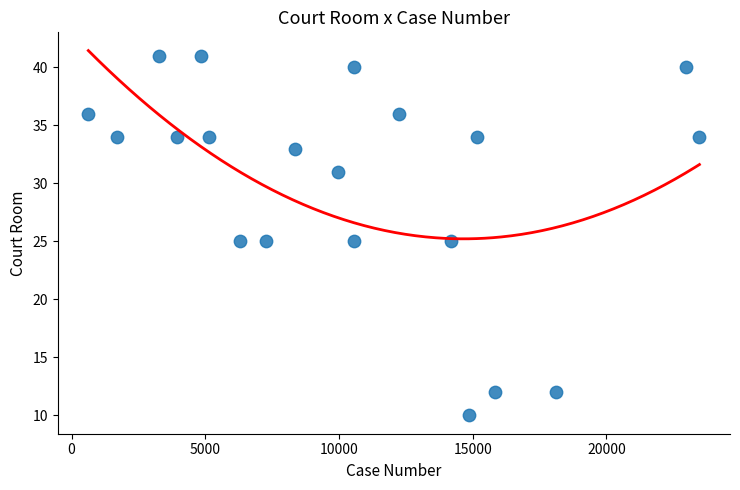

What is the range of Y values (max minus min)?

31